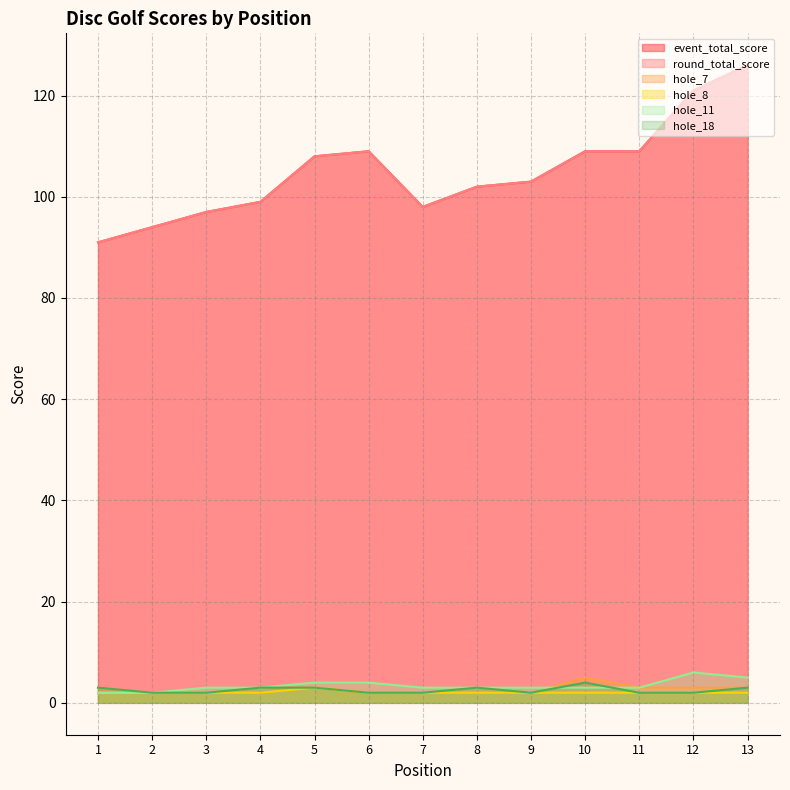

Reading left to right, extract all data points from this chart.

event_total_score: 91	94	97	99	108	109	98	102	103	109	109	121	126
round_total_score: 91	94	97	99	108	109	98	102	103	109	109	121	126
hole_7: 3	2	2	3	3	2	2	3	2	5	3	3	3
hole_8: 2	2	2	2	3	2	2	2	2	2	2	2	2
hole_11: 2	2	3	3	4	4	3	3	3	3	3	6	5
hole_18: 3	2	2	3	3	2	2	3	2	4	2	2	3